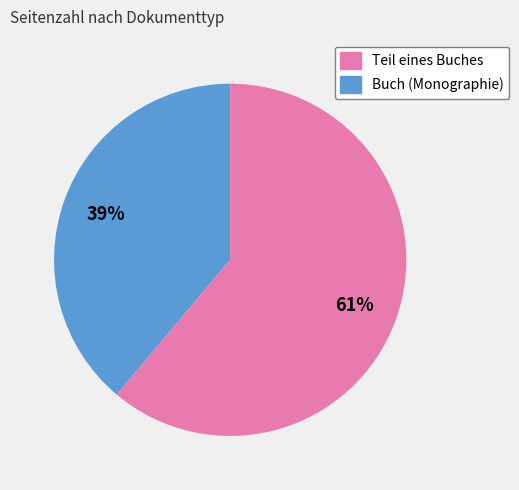

Is there any slice that represents more than half of the pie?

Yes